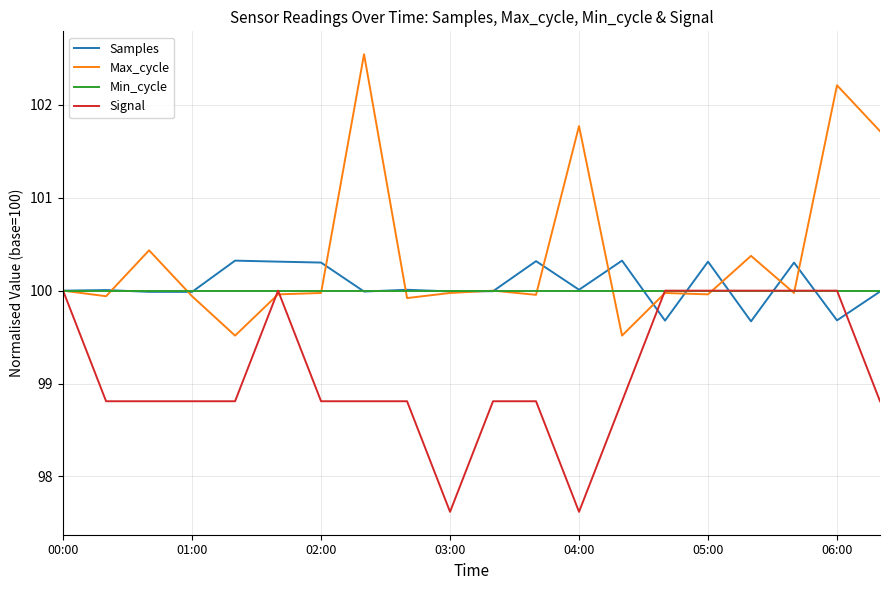

Which series has the largest range (max minus min)?

Max_cycle